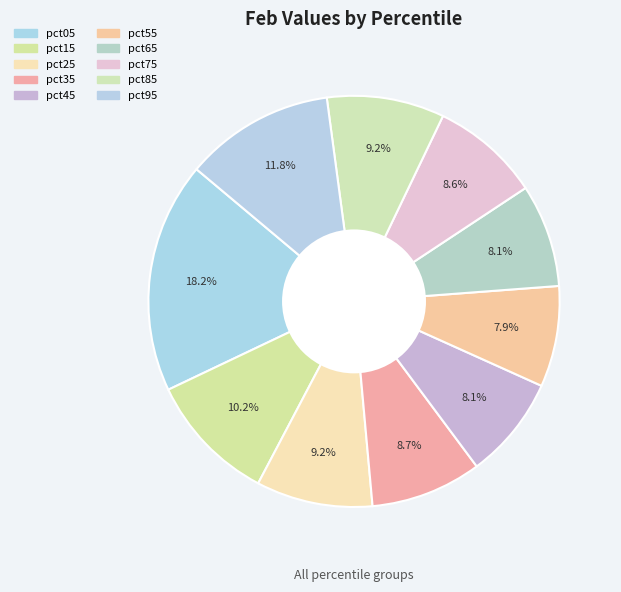

How many slices are in this pie chart?

10